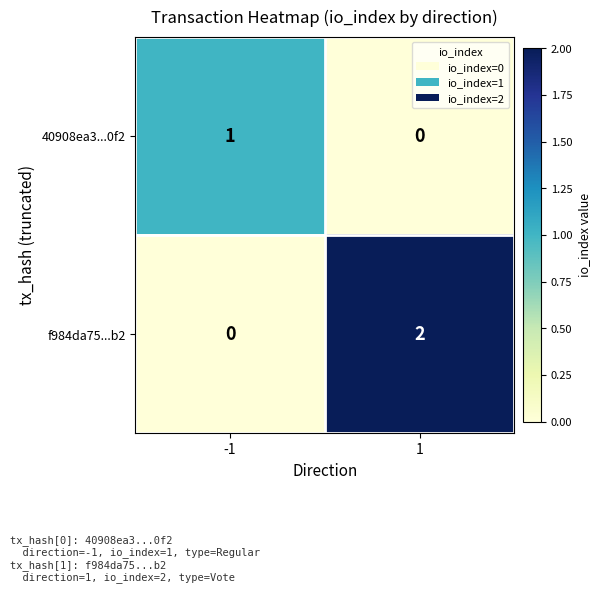

Rank the series by their average value, from lowest to highest.

40908ea3...0f2, f984da75...b2